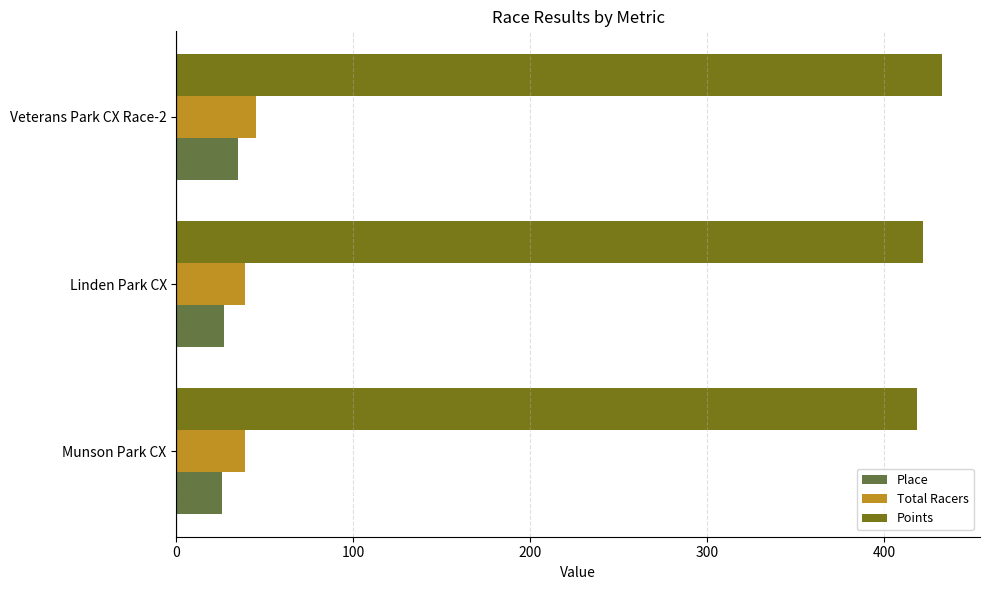

Which series has the largest total across all categories?

Points